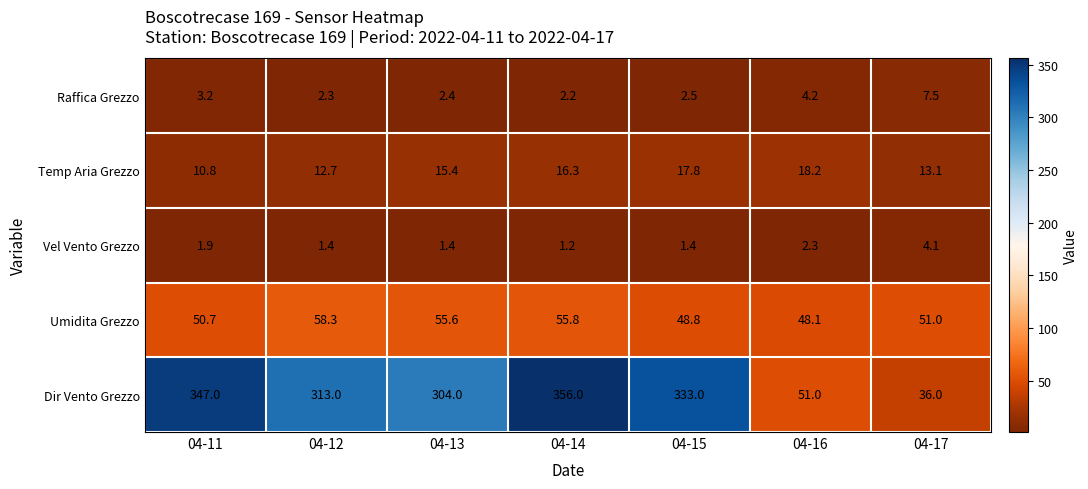

What is the difference between the maximum and minimum values in the Umidita Grezzo series?

10.2